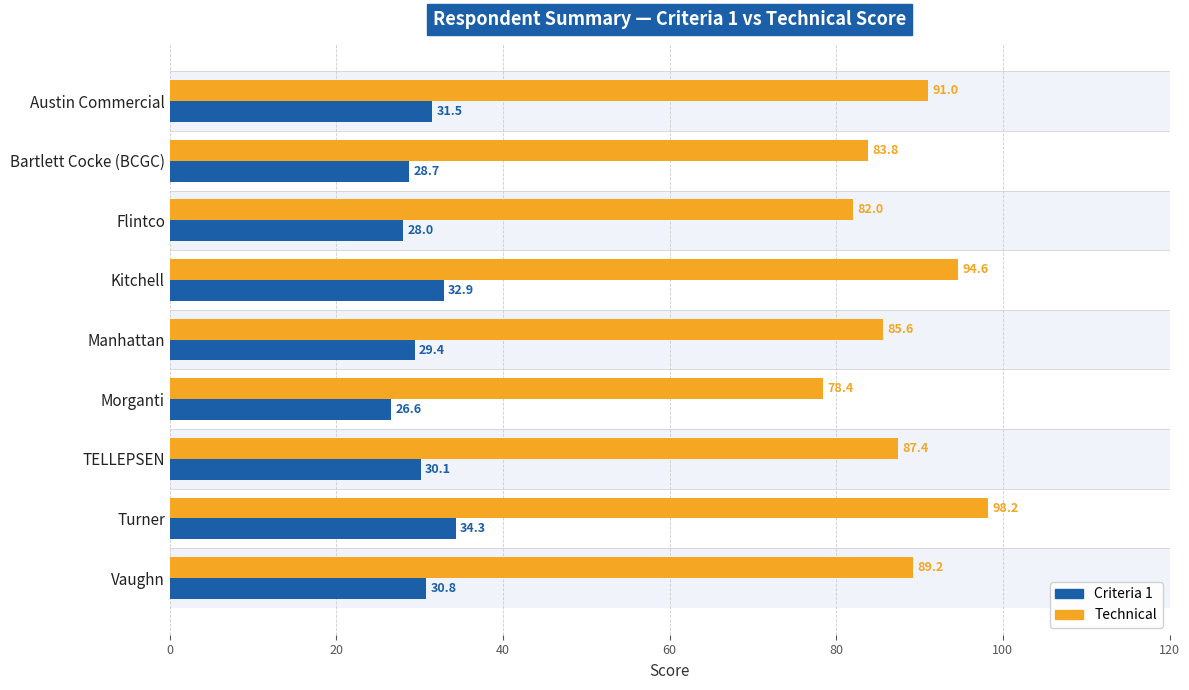

Which series has the largest total across all categories?

Technical